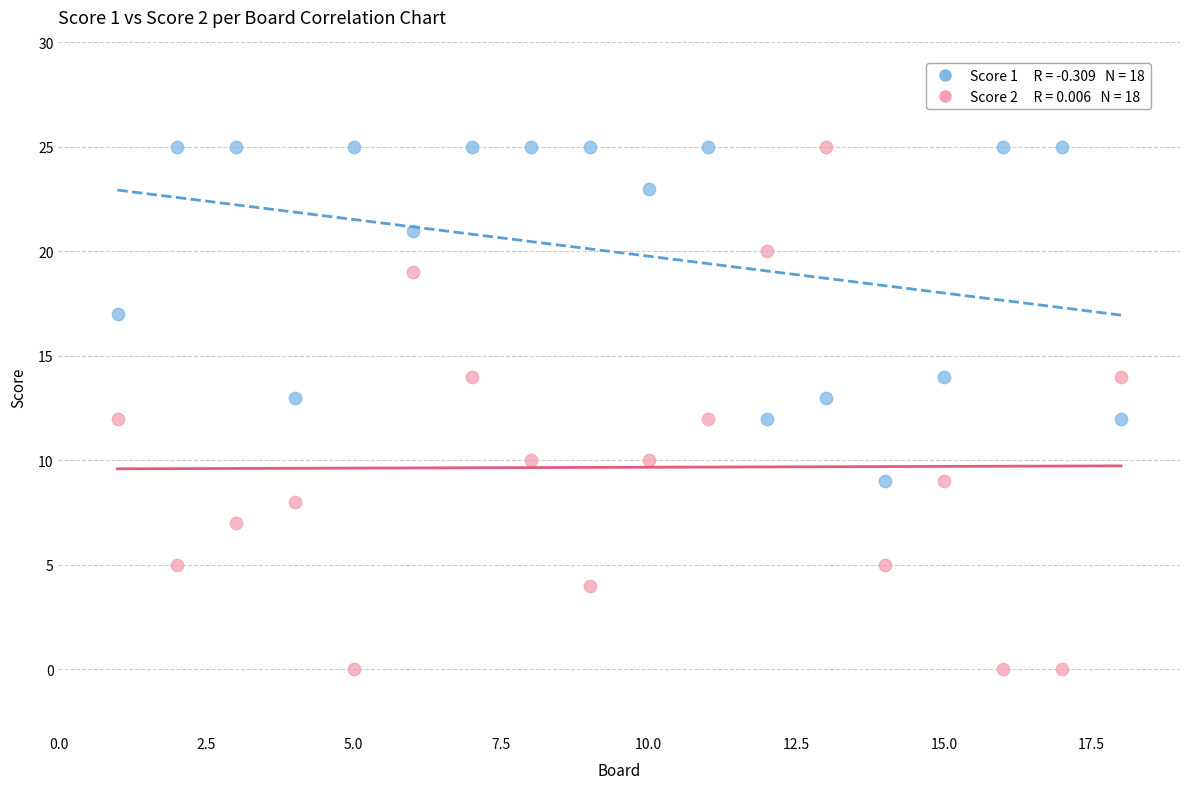

Across all data points, what is the range of X values (max minus min)?

17